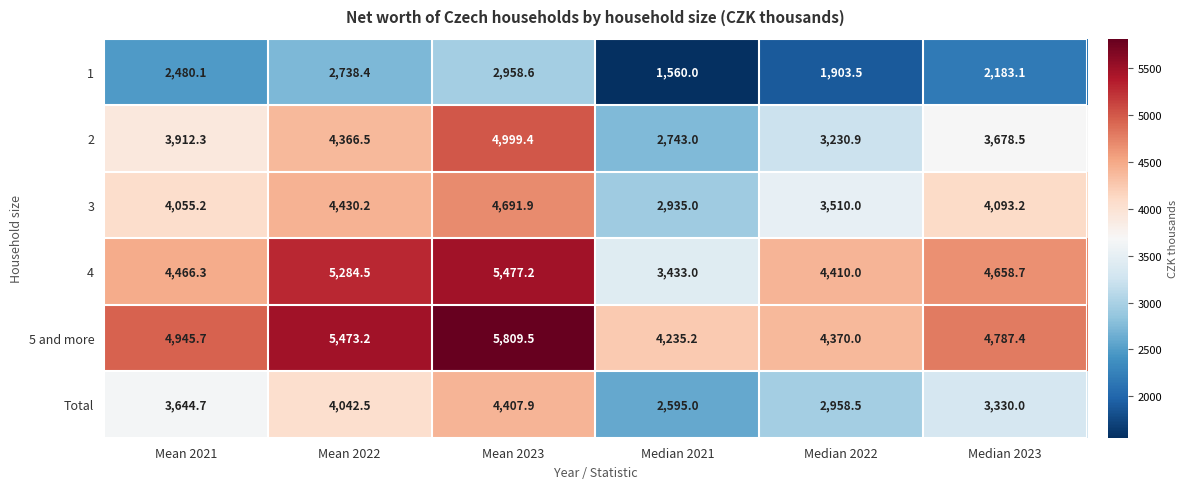

Which series changed the most between Mean 2022 and Median 2022?

2